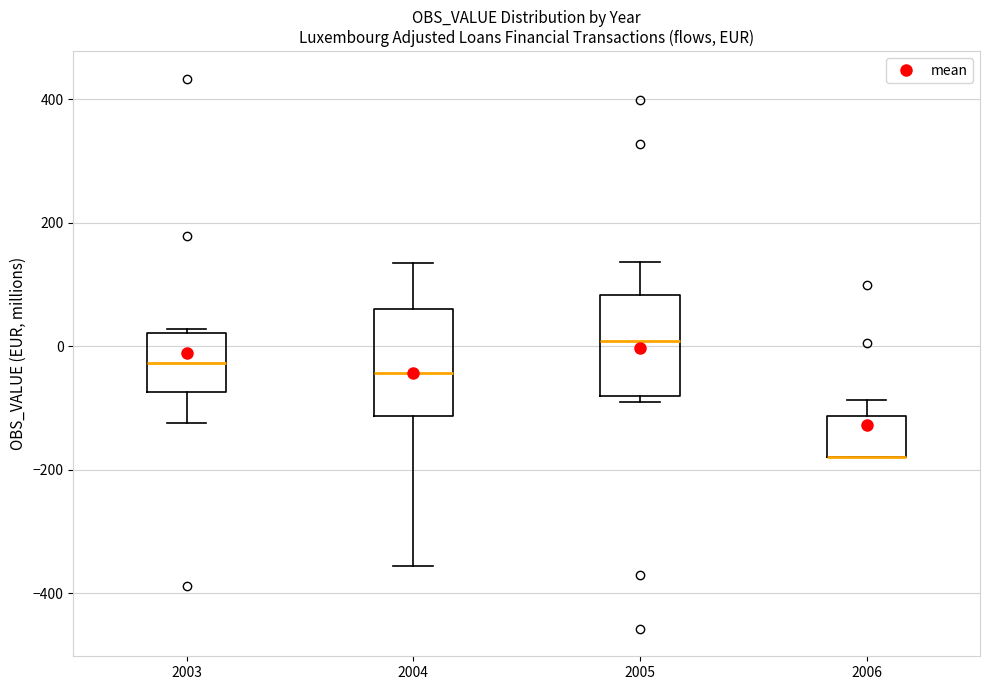

Where is the upper edge of the box at x = 2006 on the y-axis? The values are not printed on the chart, so give them approximately, as read against the axis.

-120